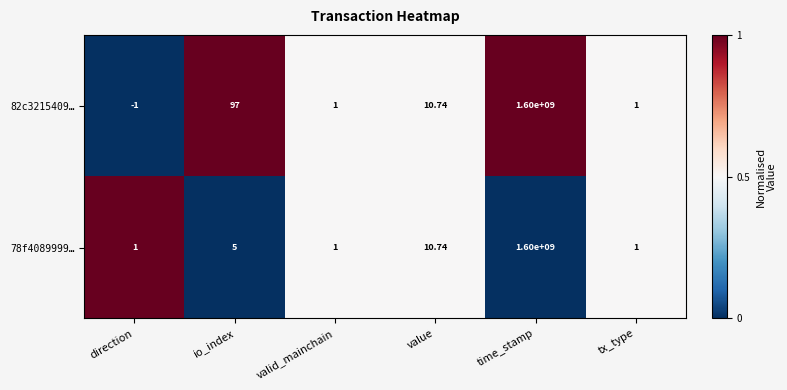

At which label is 82c3215409… closest to 799999999?

io_index